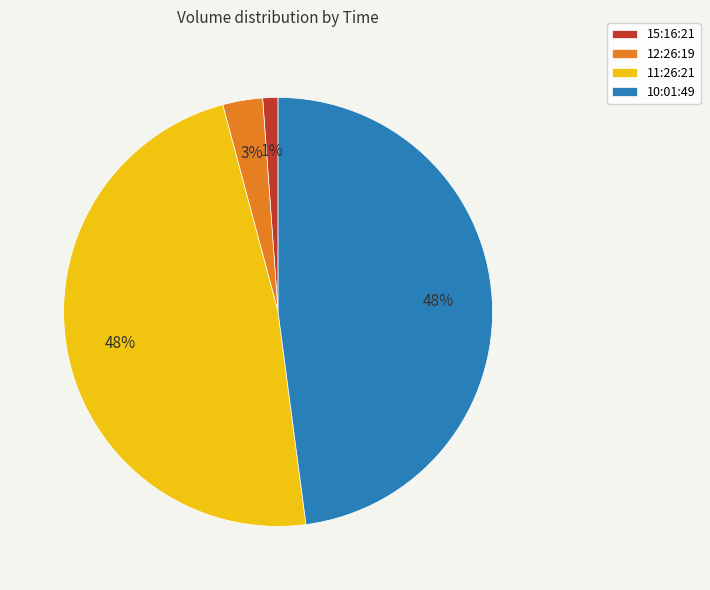

Which category has the smallest portion of the pie?

15:16:21